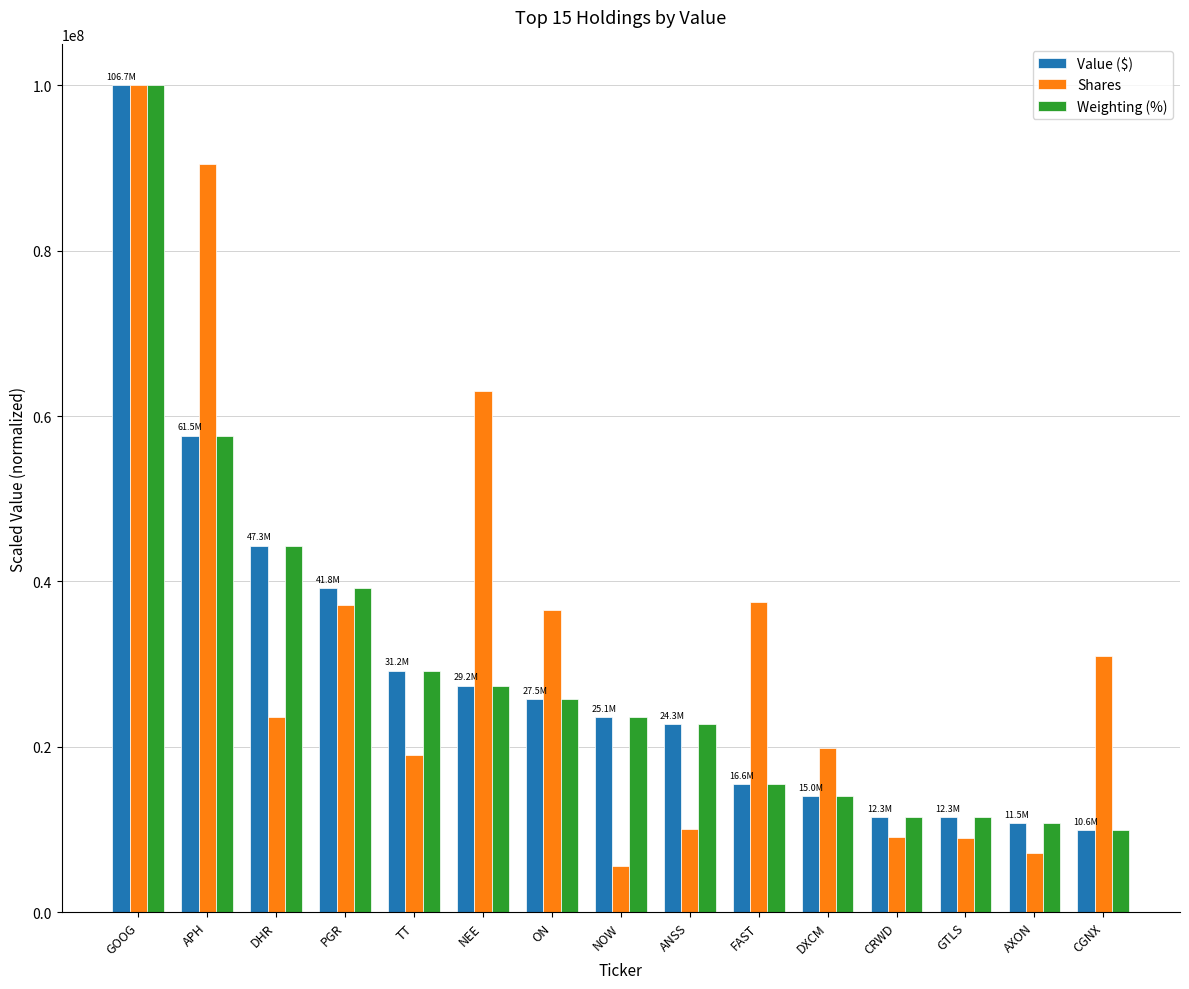

Where does the Shares series first go above 23561049?

GOOG